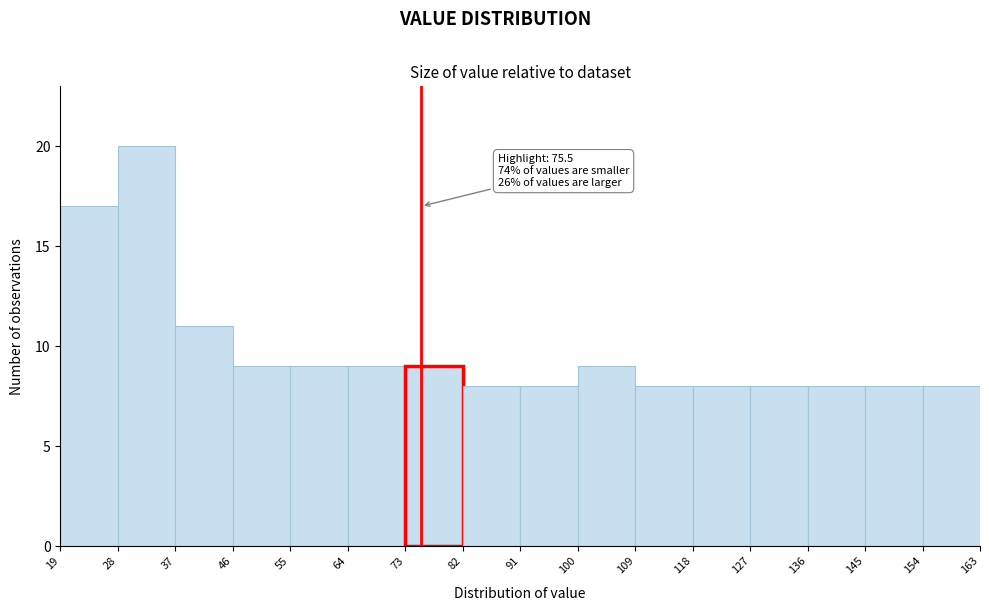

Which range on the x-axis has the tallest bar?

28 to 37